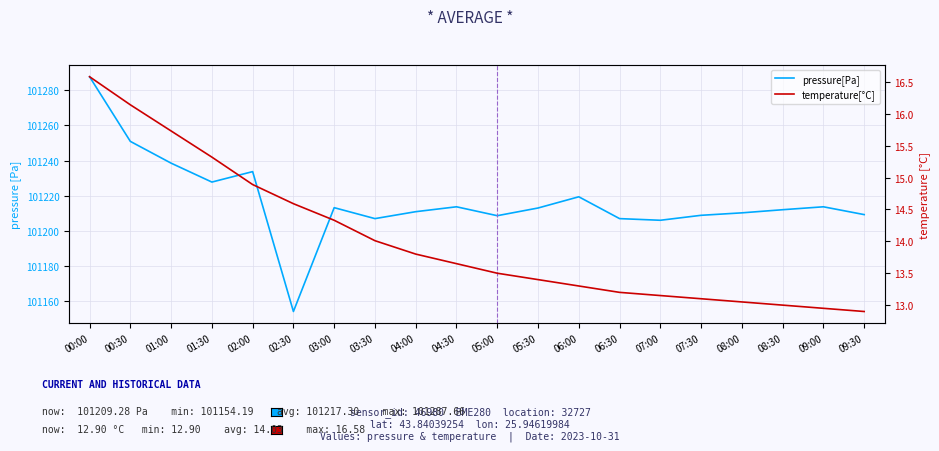

Which has a higher value, 04:30 or 07:30?

04:30